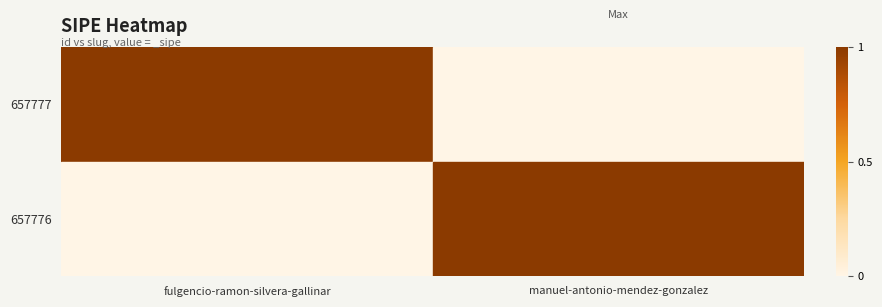

Rank the series at manuel-antonio-mendez-gonzalez from lowest to highest value.

657777, 657776